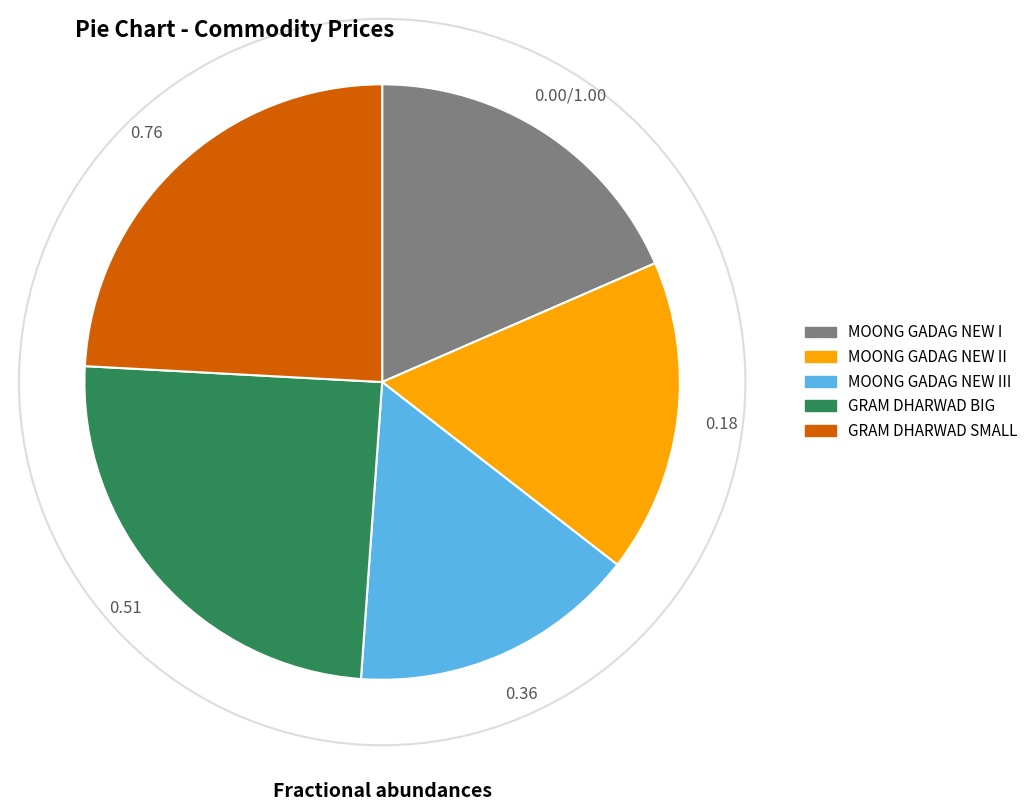

Does any single category account for the majority?

No